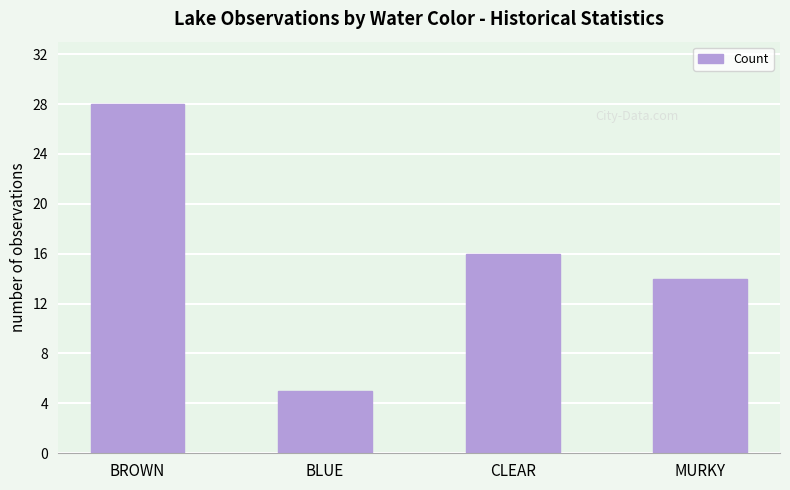

What is the change in value from BROWN to MURKY?

-14